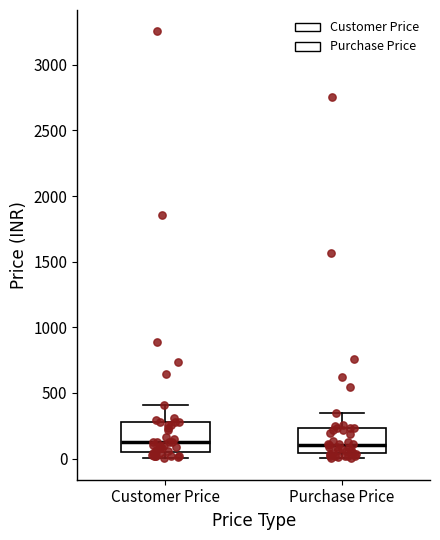

Where is the lower edge of the box for Customer Price on the y-axis? The values are not printed on the chart, so give them approximately, as read against the axis.

50